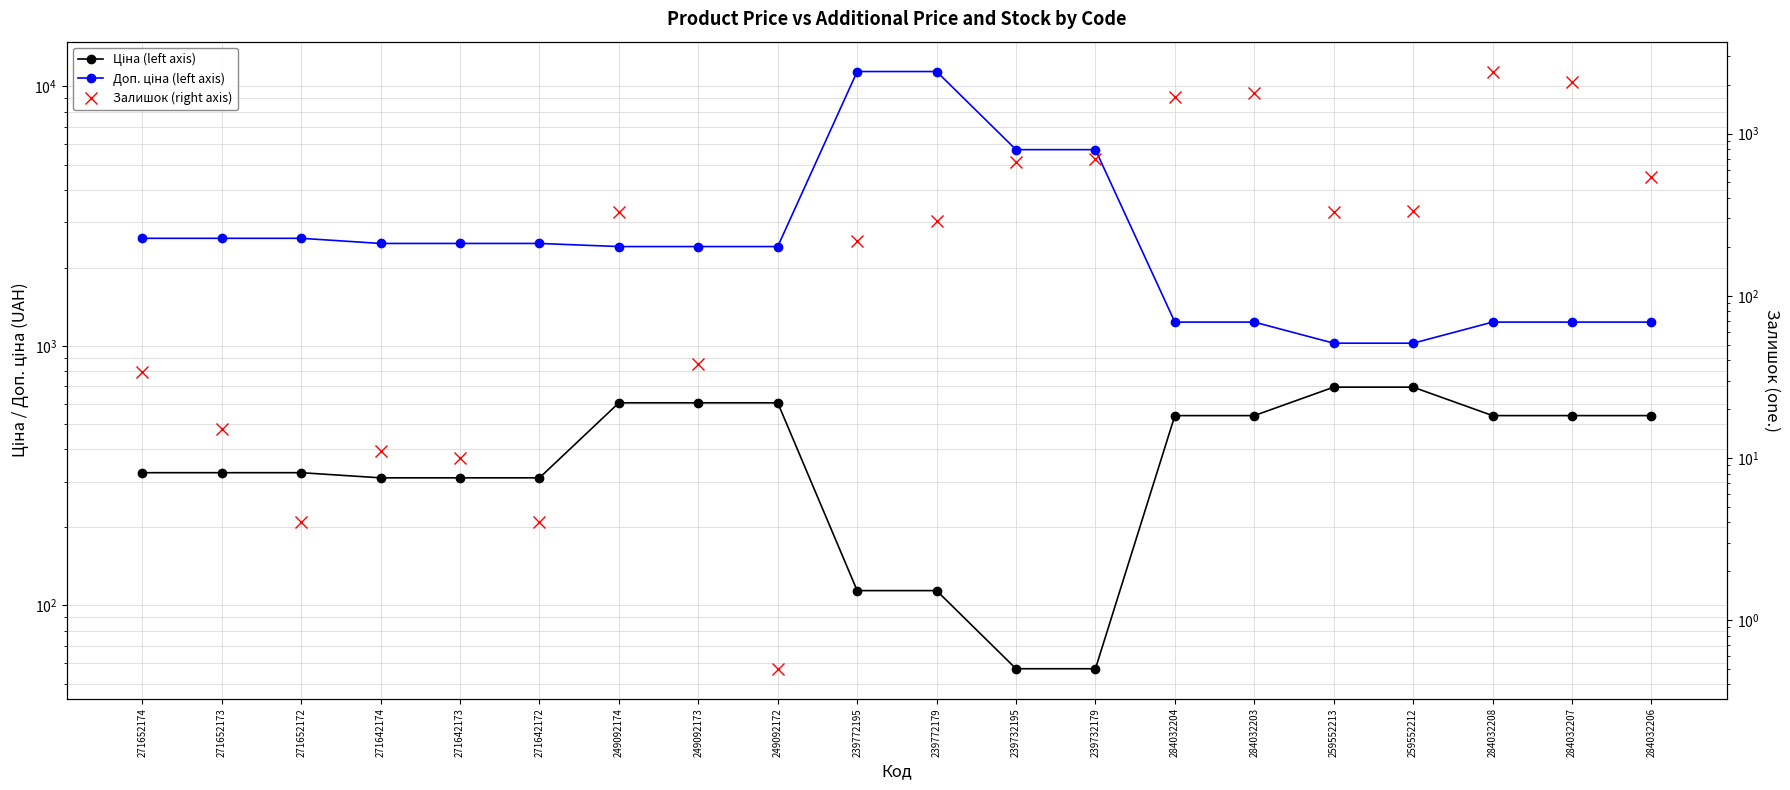

Reading left to right, transcribe all the data shown in this chart.

Ціна (left axis): 324.8	324.8	324.8	310.3	310.3	310.3	603.7	603.7	603.7	114.1	114.1	57.0	57.0	539.0	539.0	693.7	693.7	539.0	539.0	539.0
Доп. ціна (left axis): 2598.3	2598.3	2598.3	2482.4	2482.4	2482.4	2414.8	2414.8	2414.8	11410.0	11410.0	5705.0	5705.0	1235.4	1235.4	1024.6	1024.6	1235.4	1235.4	1235.4
Залишок (right axis): 34.0	15.0	4.0	11.0	10.0	4.0	328.0	38.0	0.5	218.0	290.0	665.0	702.0	1677.0	1786.0	331.0	334.0	2419.0	2096.0	539.0